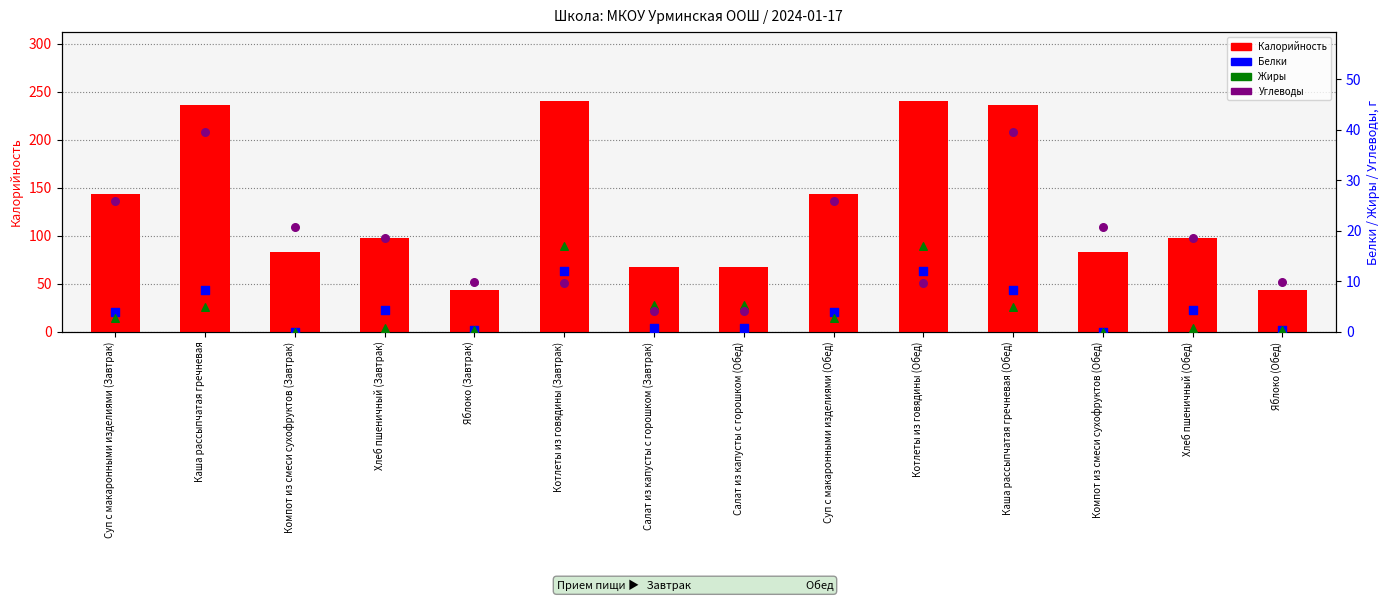

Which series has the widest spread of Y values?

Калорийность